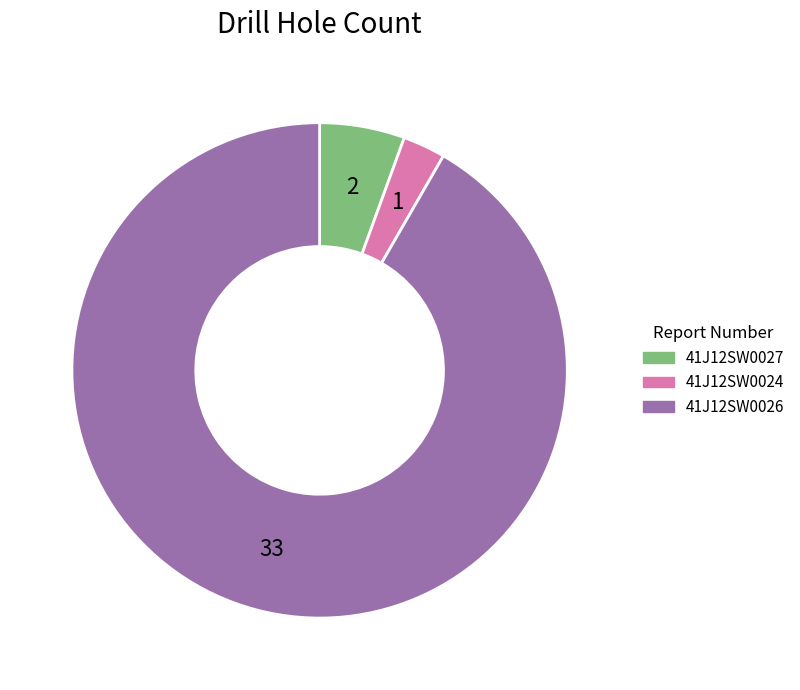

Does 41J12SW0027 represent more than half of the total?

No